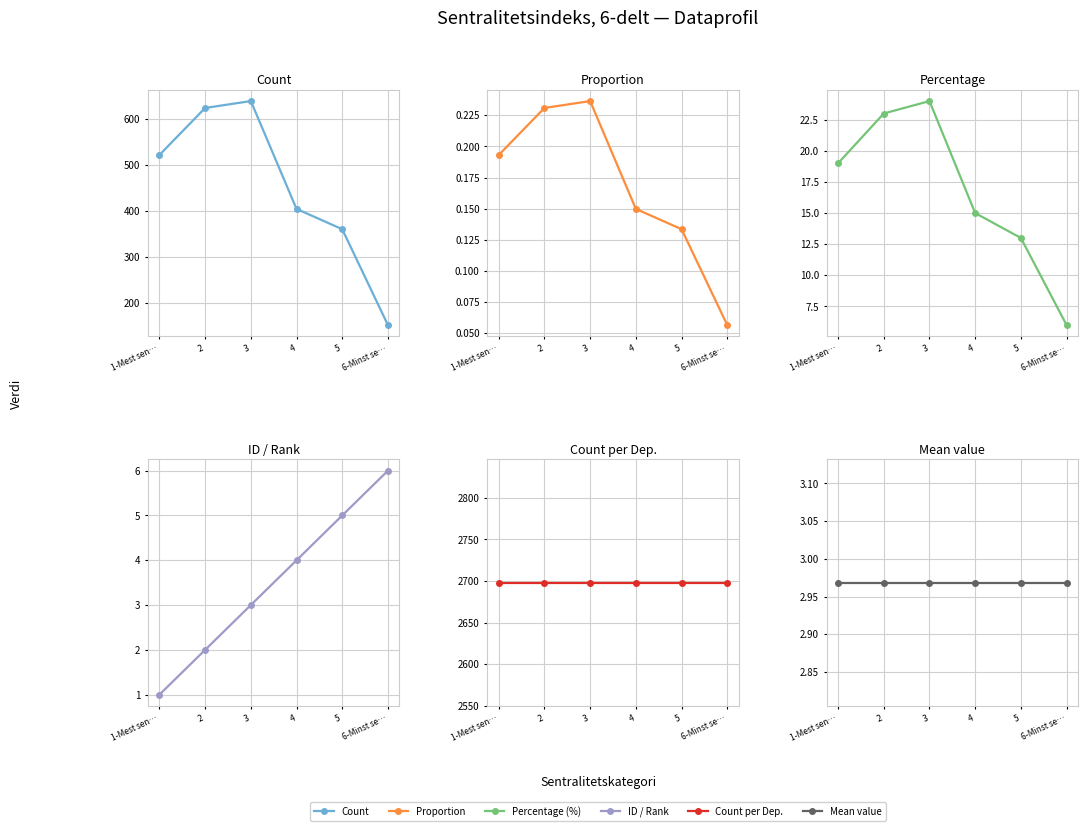

Rank the series at 6-Minst se… from highest to lowest value.

count_per_dep, count, percentage, id, mean, proportion